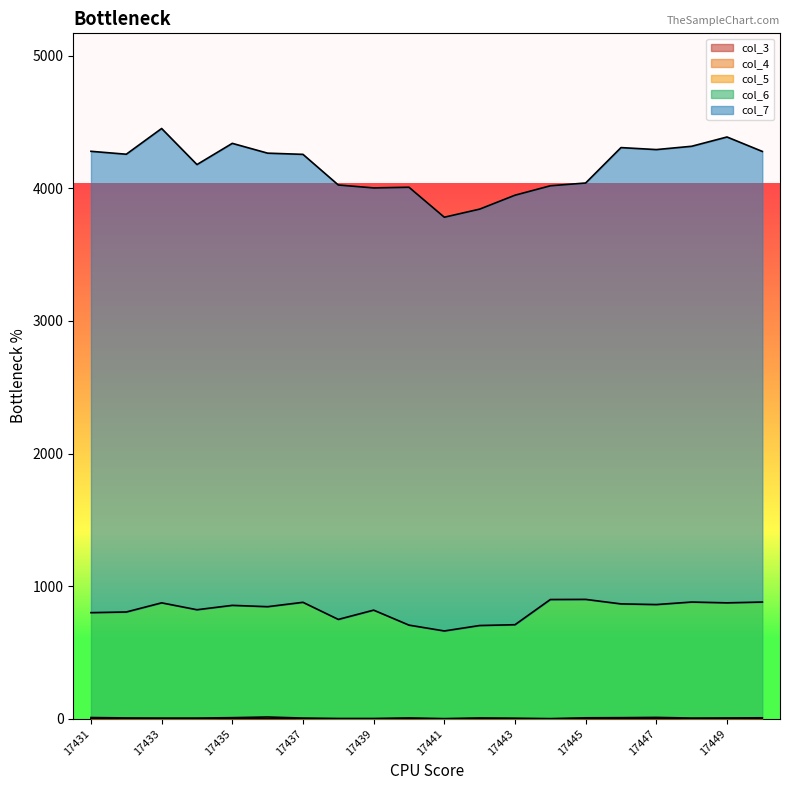

At 17441, list the series in order from smallest to largest.

col_3, col_4, col_5, col_6, col_7